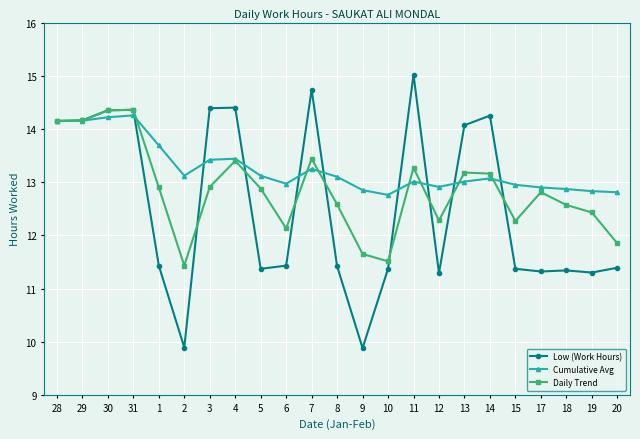

What is the average value of the Low (Work Hours) series?

12.6